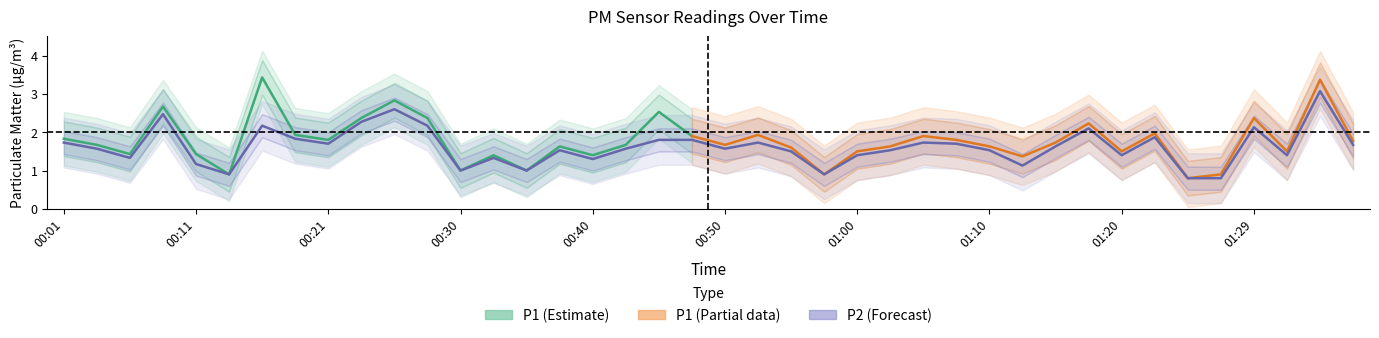

What is the label of the 18th point from the right?

00:55